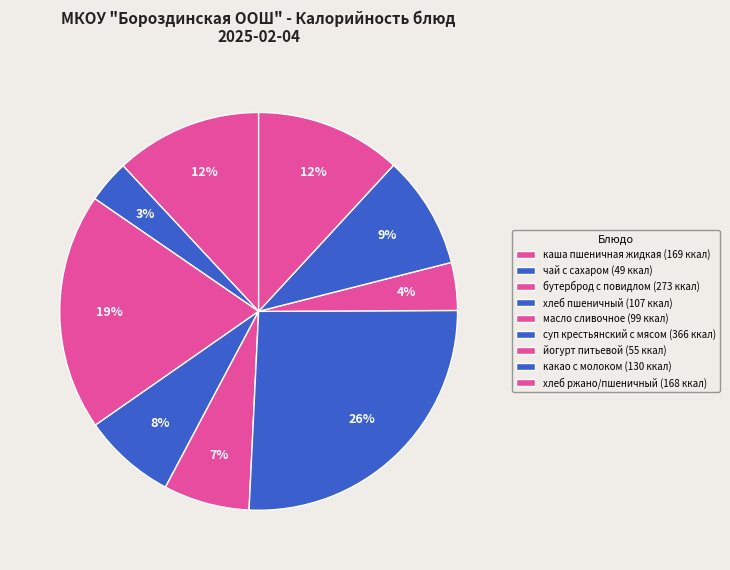

How many segments does this pie chart have?

9